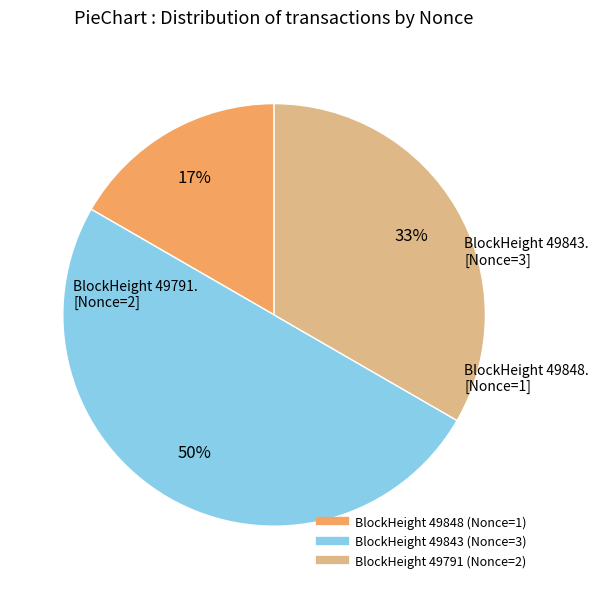

To the nearest percent, what is the average slice percentage?

33%